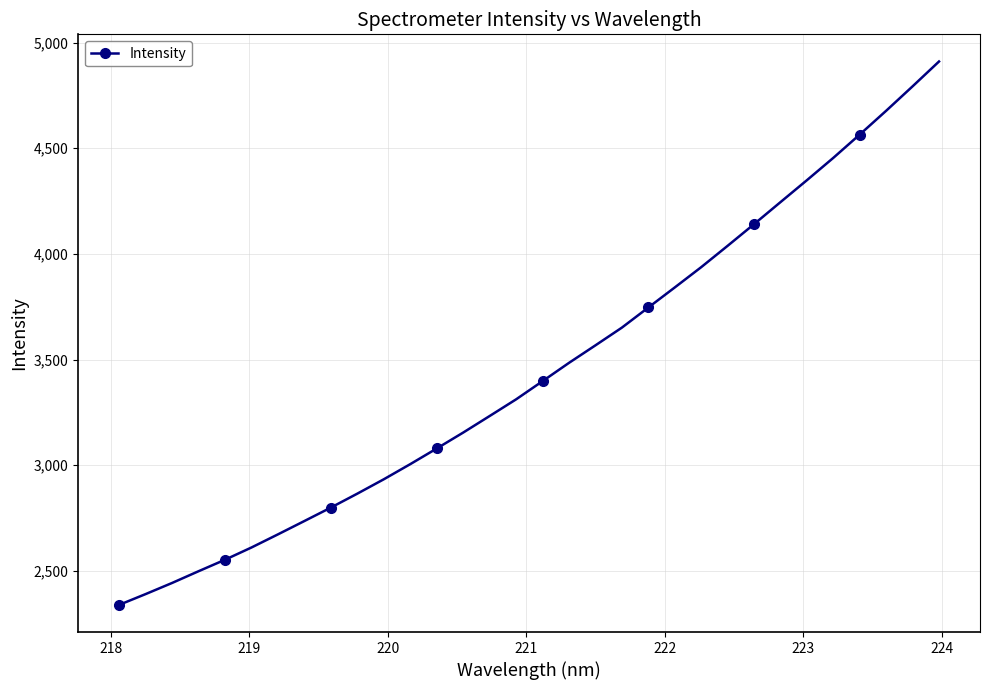

What is the value of the 21st point from the left?

3746.2